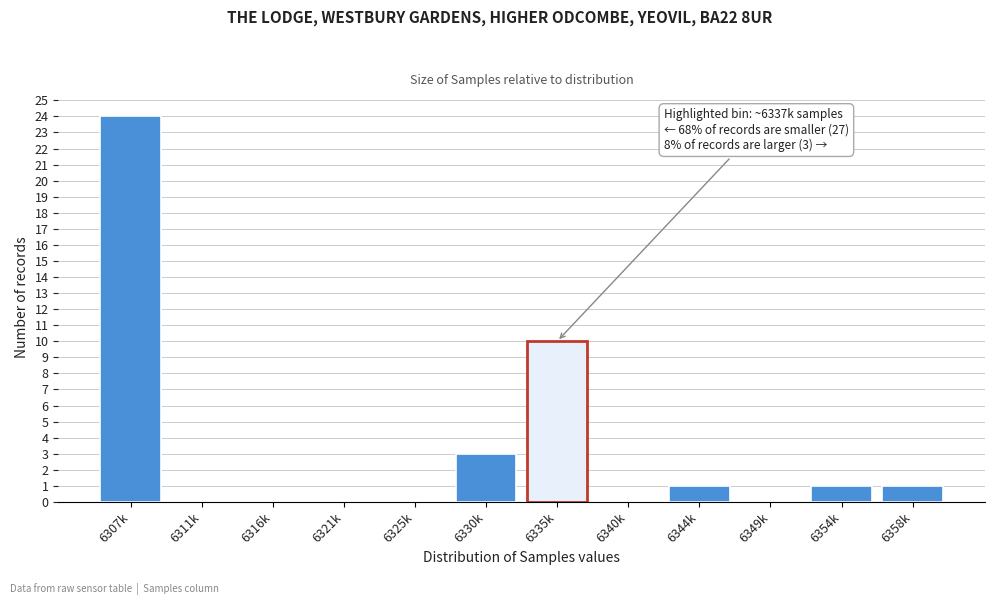

Reading left to right, what are all the values shown in this chart?

6307k=24	6311k=0	6316k=0	6321k=0	6325k=0	6330k=3	6335k=10	6340k=0	6344k=1	6349k=0	6354k=1	6358k=1